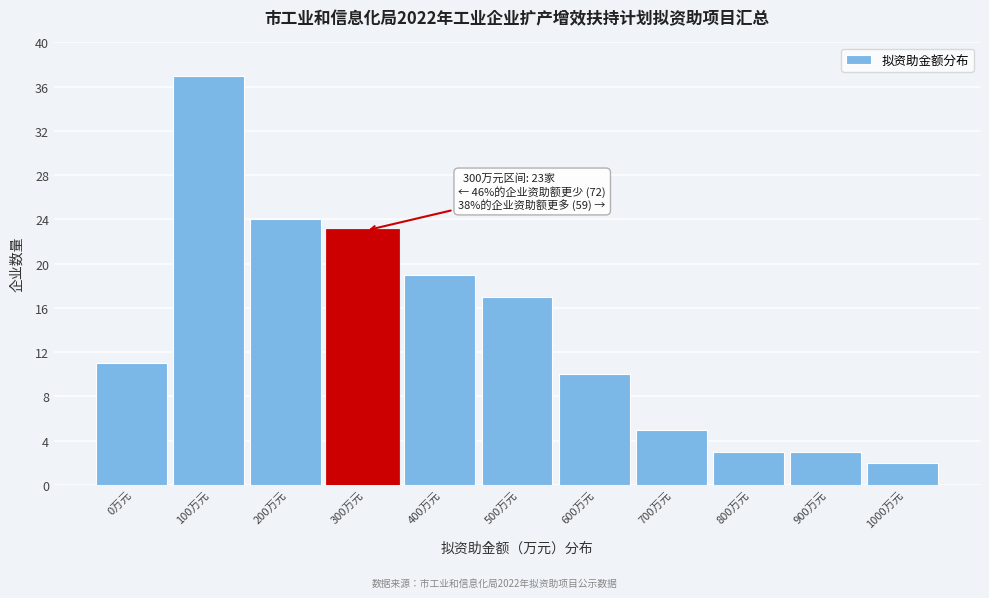

Reading left to right, transcribe all the data shown in this chart.

0万元=11	100万元=37	200万元=24	300万元=23	400万元=19	500万元=17	600万元=10	700万元=5	800万元=3	900万元=3	1000万元=2